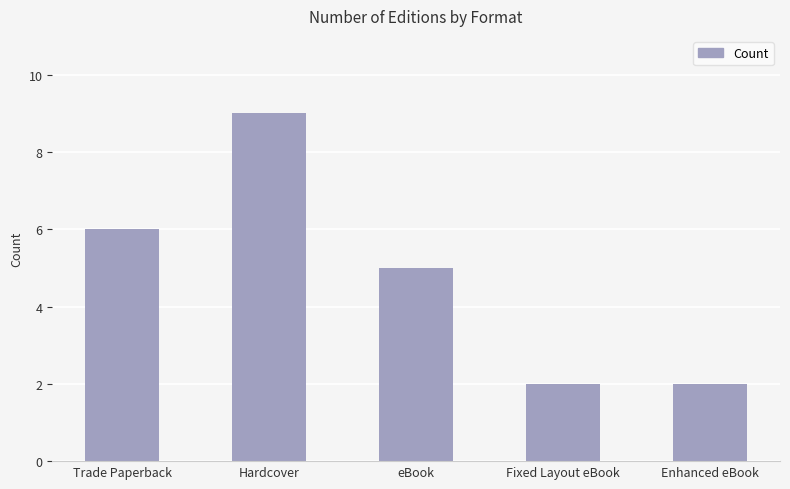

At which category does the chart reach its peak across all series?

Hardcover